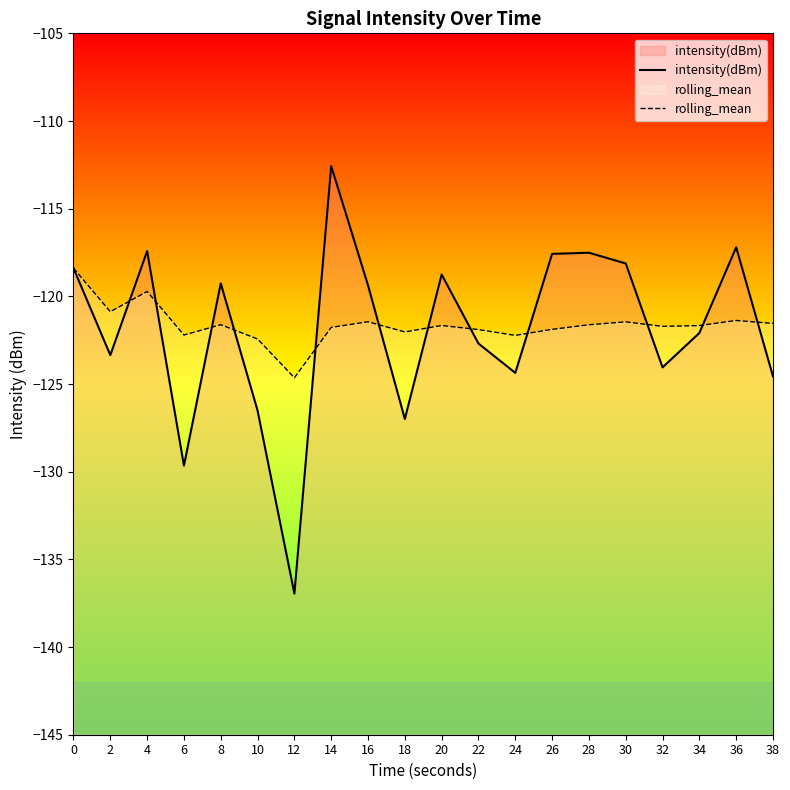

At which category does intensity(dBm) reach its first local peak?

4